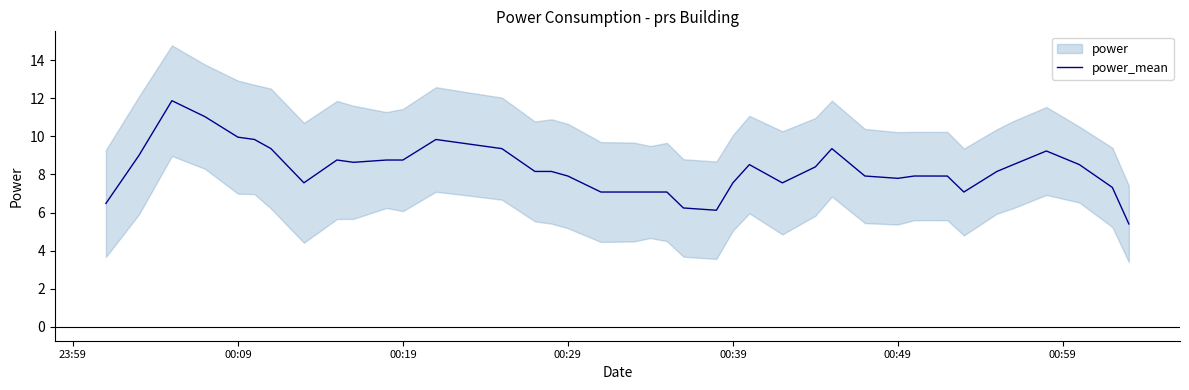

The value of power_mean at 00:19 is 8.8. True or false?

True